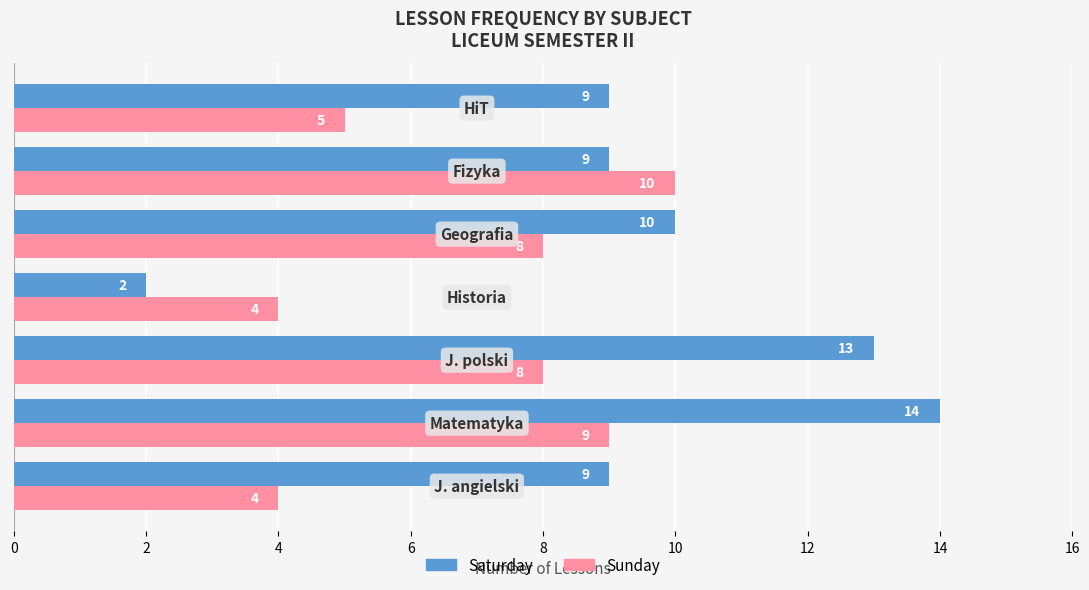

List the series in order of their peak value, highest first.

Saturday, Sunday